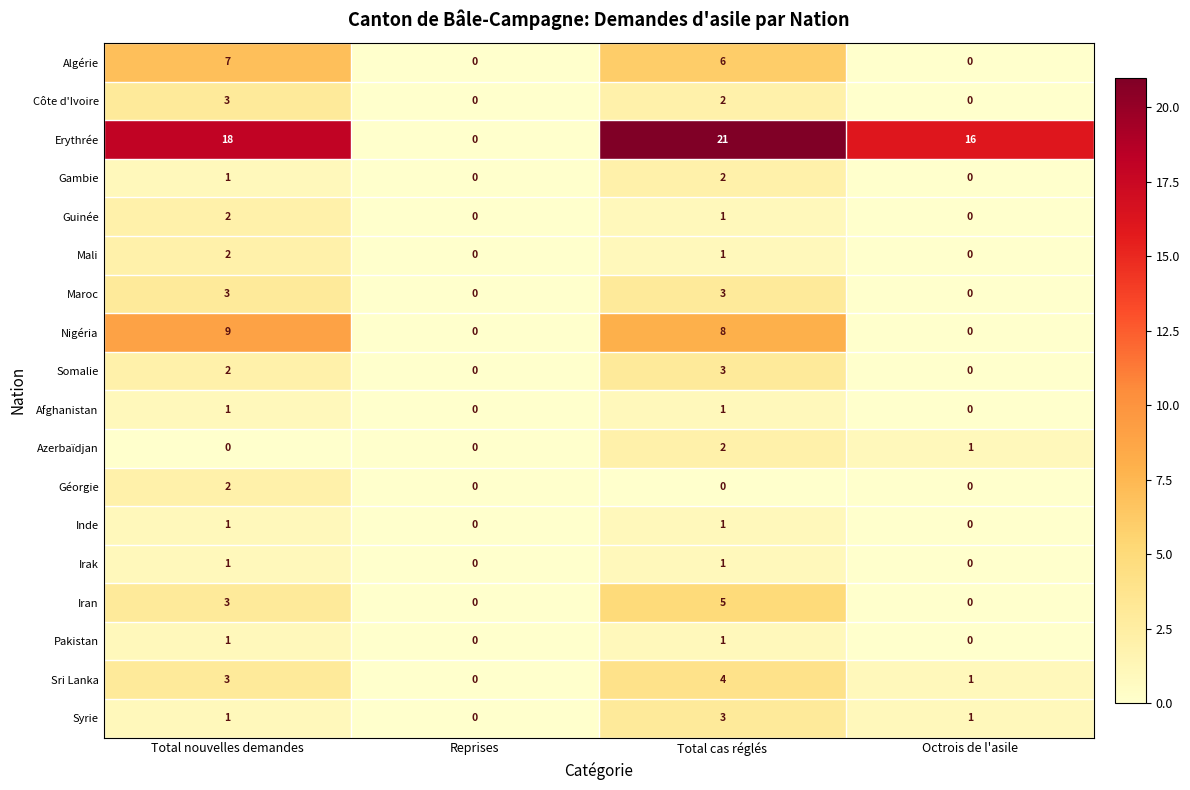

Which series has the largest total across all categories?

Erythrée